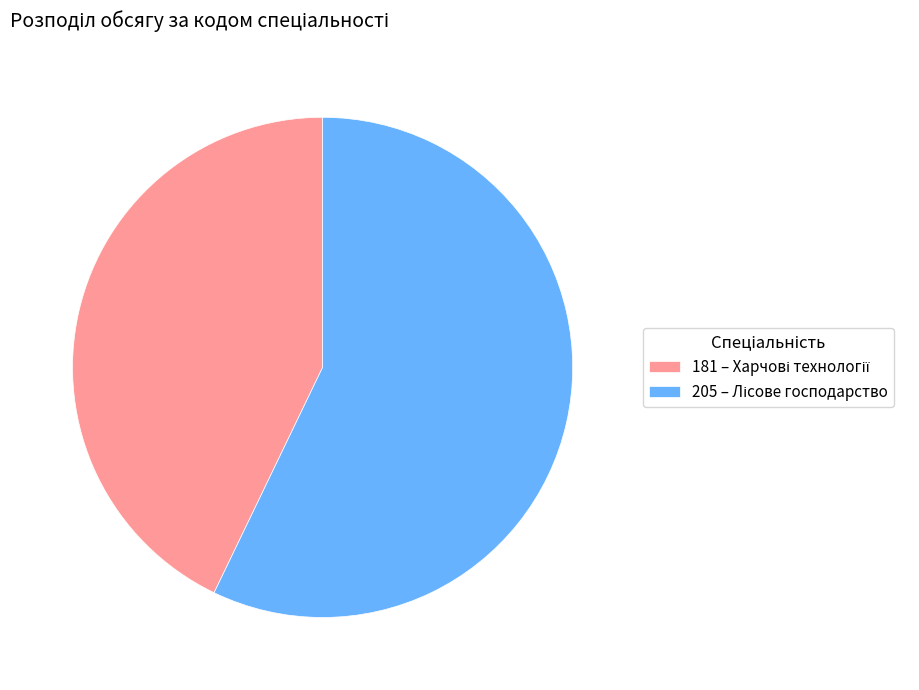

Does any single category account for the majority?

Yes